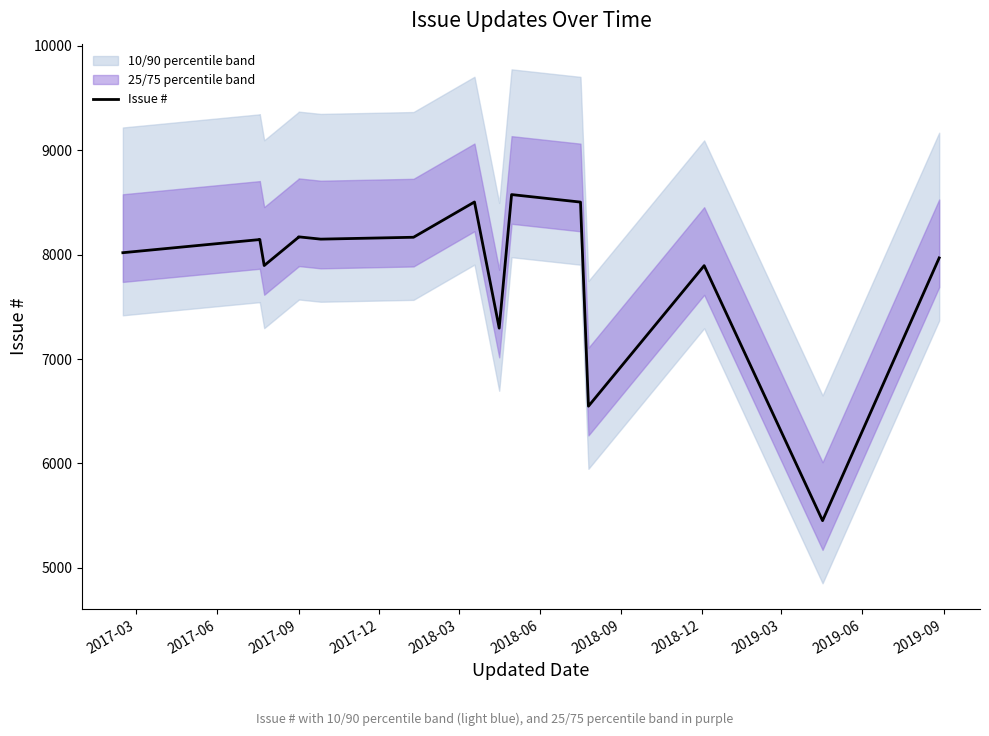

Is it true that the value at 16 is 8244?

False